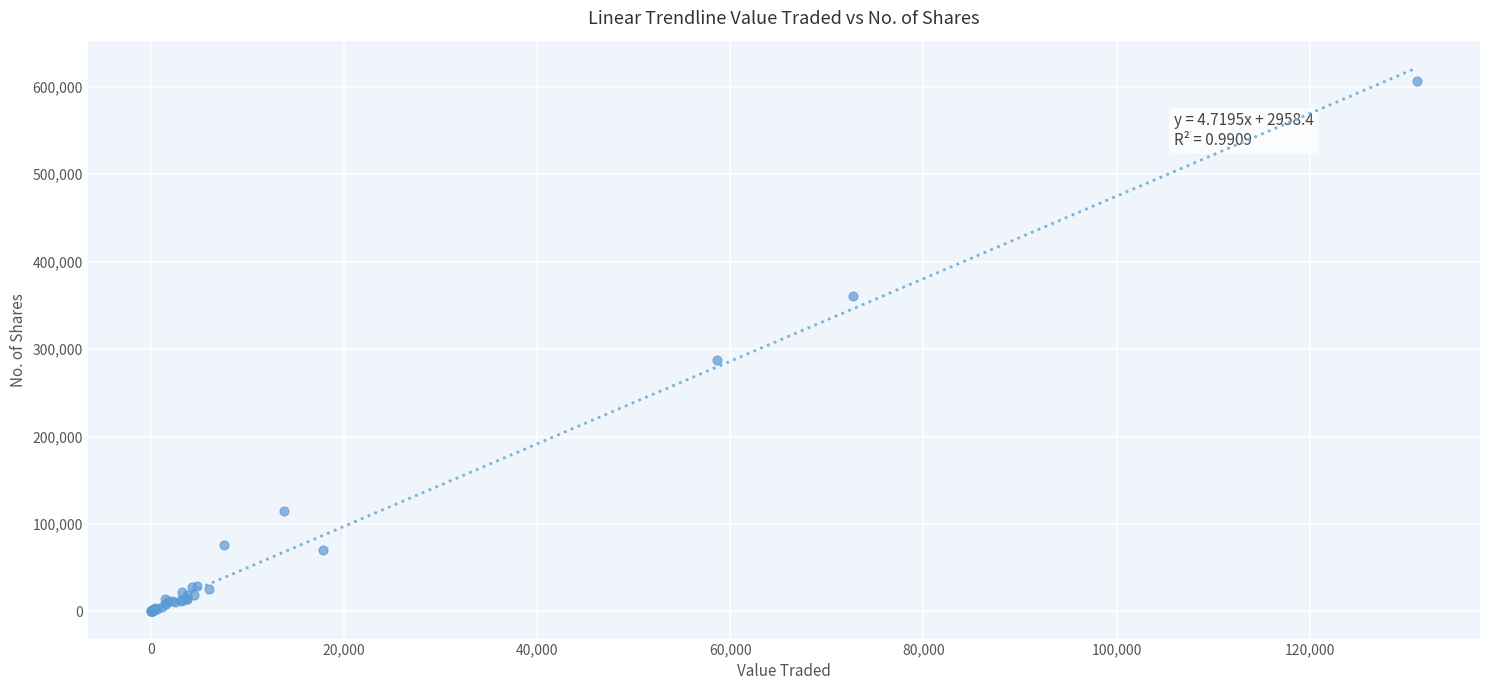

What Y value in the scatter plot is closest to 303279?

287514